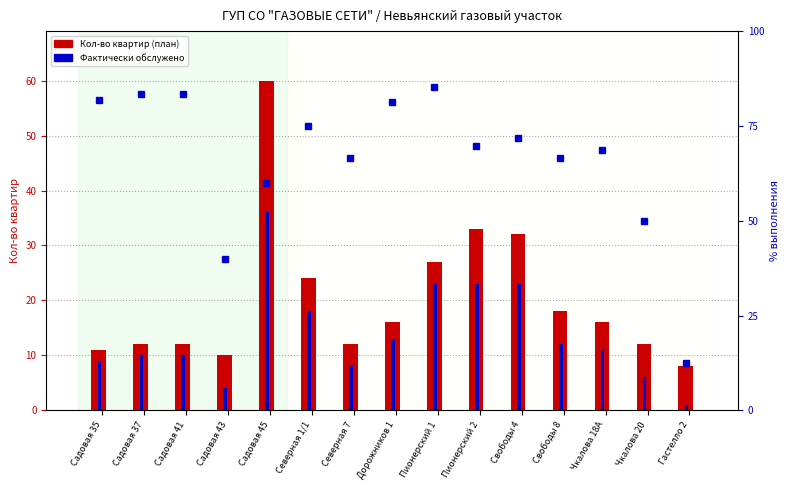

Reading left to right, transcribe all the data shown in this chart.

Кол-во квартир (план): 11.0	12.0	12.0	10.0	60.0	24.0	12.0	16.0	27.0	33.0	32.0	18.0	16.0	12.0	8.0
Фактически обслужено: 9.0	10.0	10.0	4.0	36.0	18.0	8.0	13.0	23.0	23.0	23.0	12.0	11.0	6.0	1.0
% выполнения: 81.8	83.3	83.3	40.0	60.0	75.0	66.7	81.2	85.2	69.7	71.9	66.7	68.8	50.0	12.5